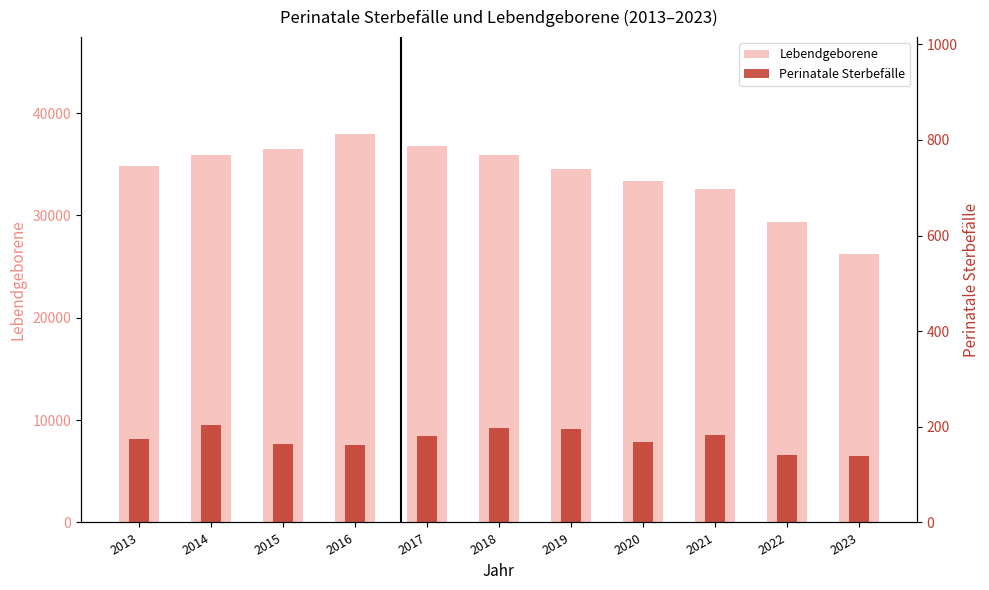

True or false: Lebendgeborene has a value of 34491 at 2019.

True